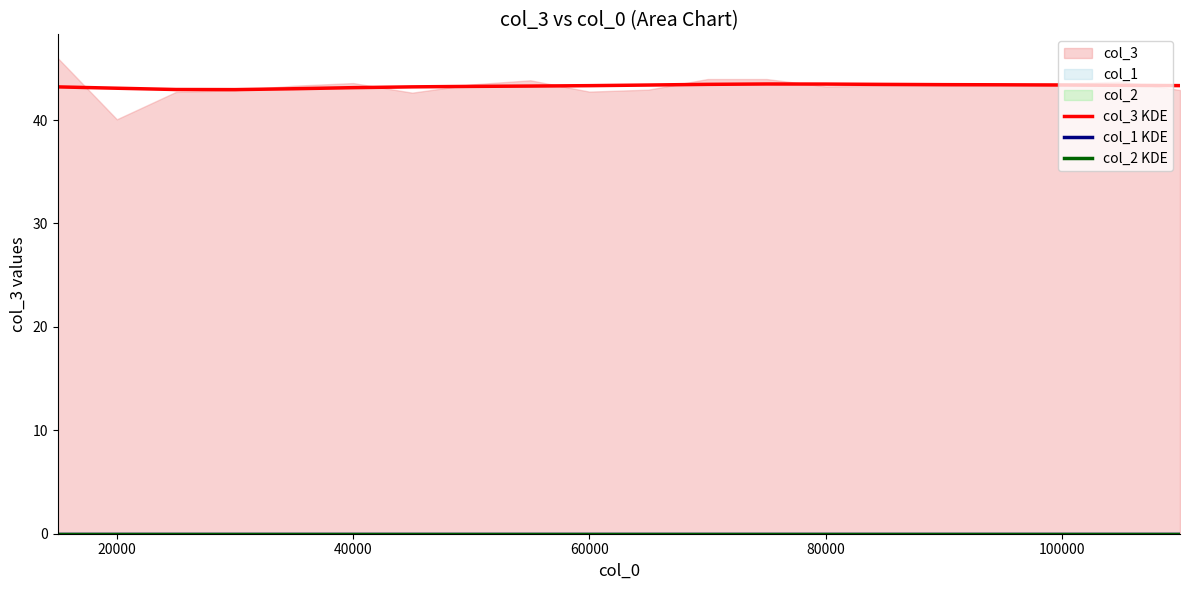

Is the value of col_1 KDE at 80000 greater than the value of col_3 KDE at 19?

No